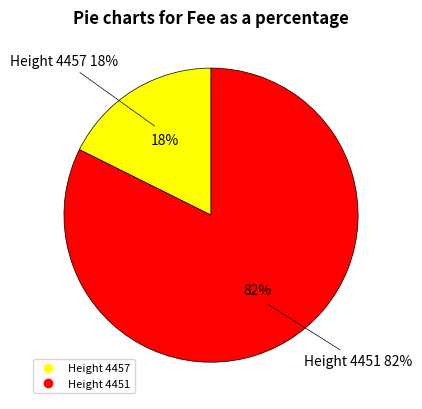

How many segments does this pie chart have?

2